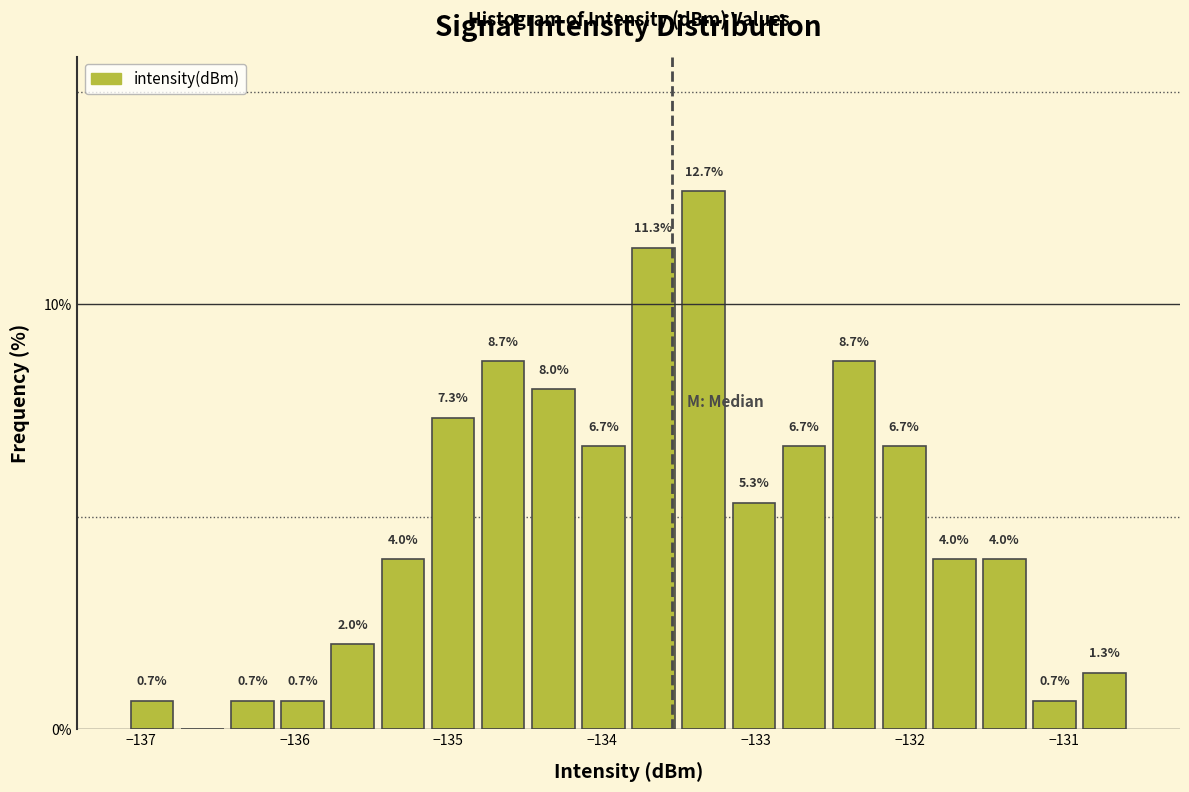

Read against the x-axis, roughly where is the centre of the tallest bar?

-133.3